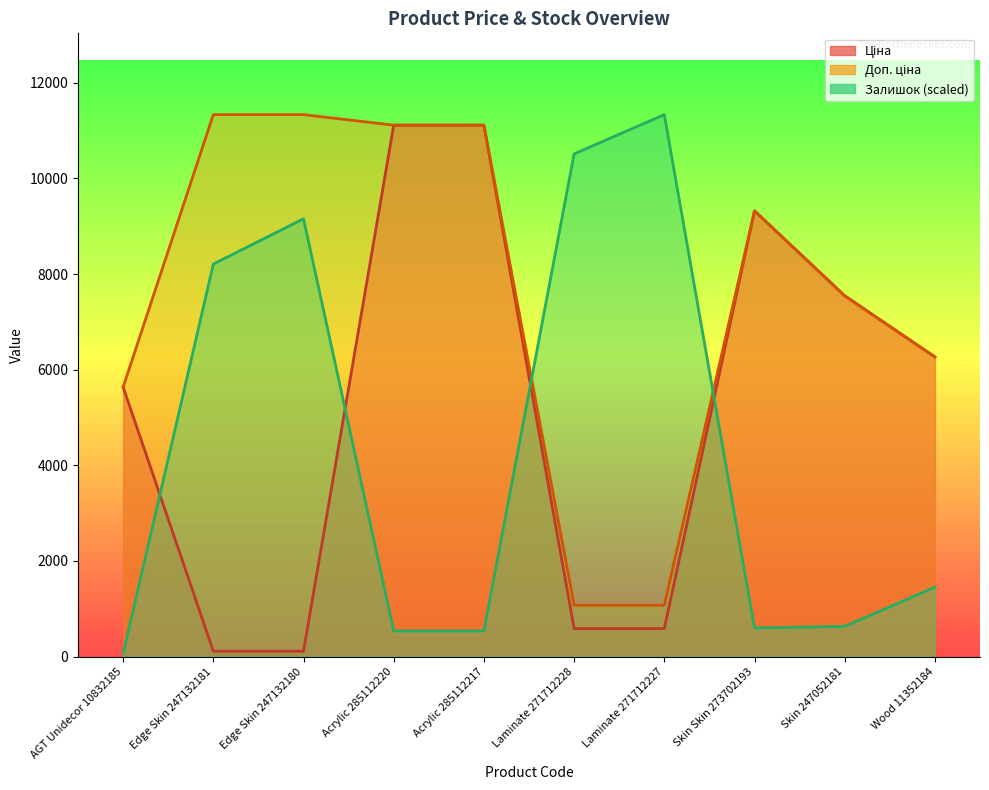

What is the label of the 5th point from the left?

Acrylic 285112217